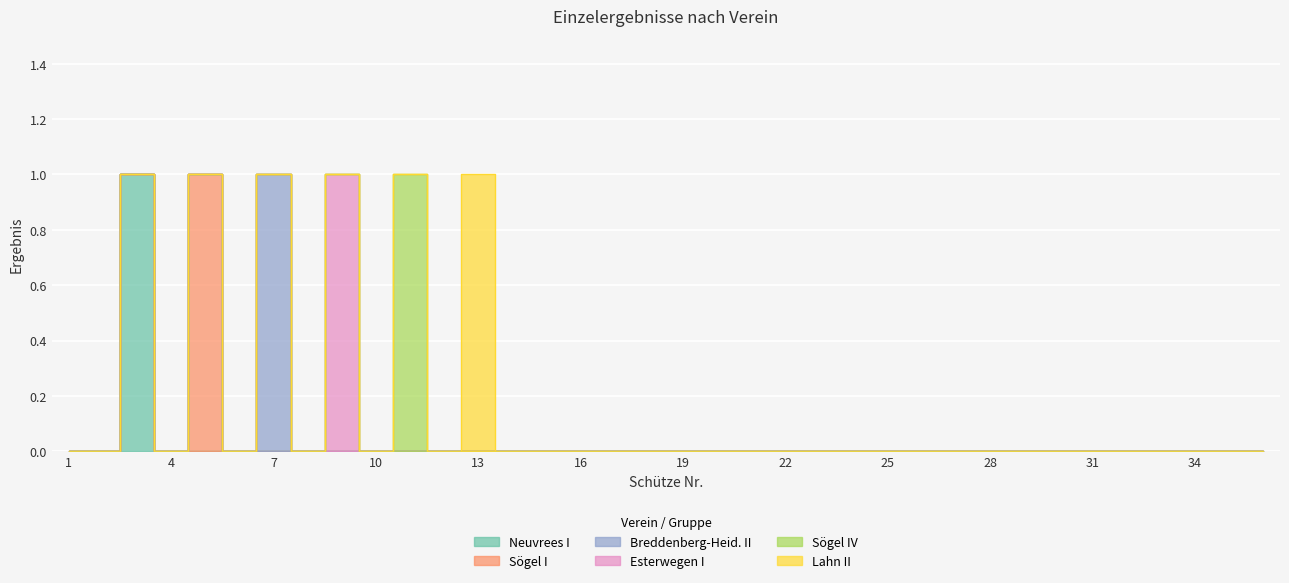

The value of Sögel IV at 15 is -1. True or false?

False